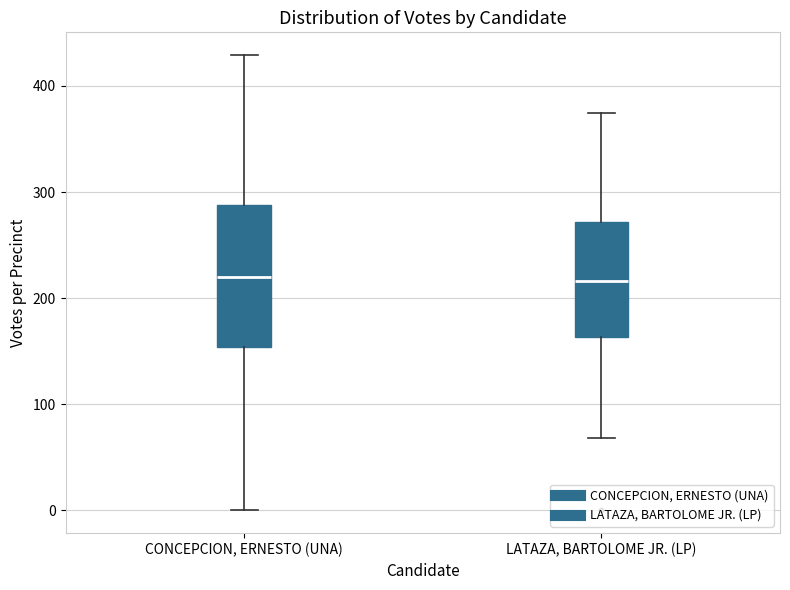

Reading left to right, read every box against the y-axis: the position of its median line, the range the box covers, and the ends of its whiskers. The values are not printed on the chart, so give them approximately, as read against the axis.

CONCEPCION, ERNESTO (UNA): median 220, box 150 to 290, whiskers 0 to 430
LATAZA, BARTOLOME JR. (LP): median 220, box 160 to 270, whiskers 70 to 370